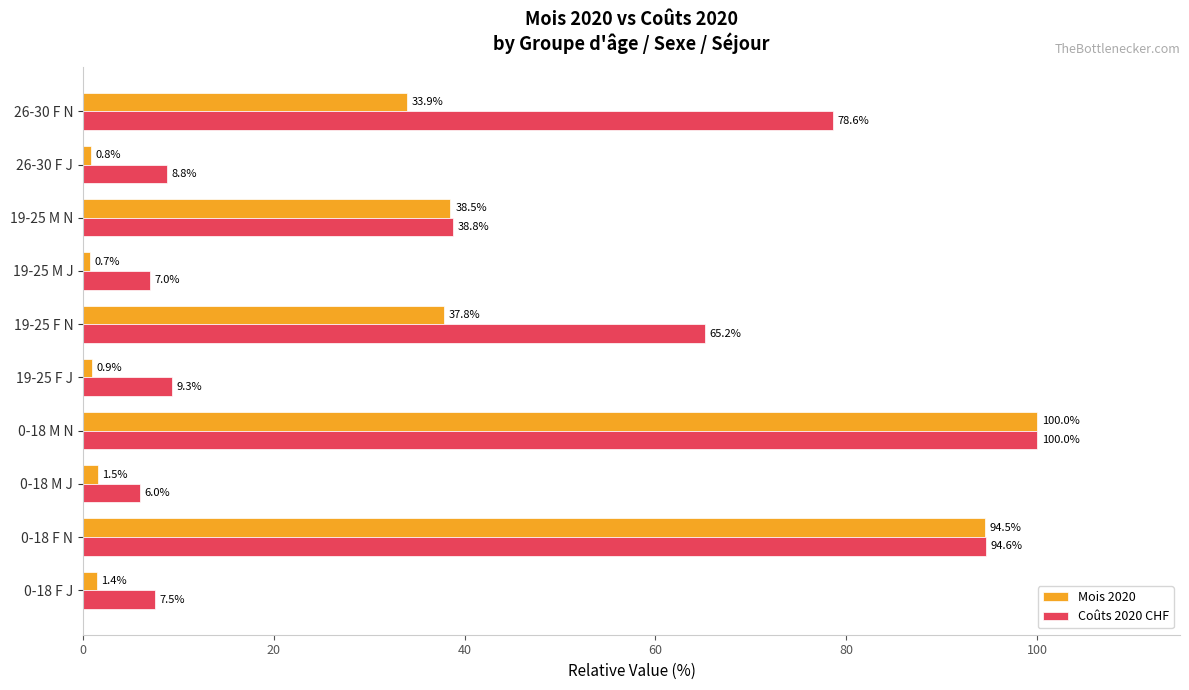

Rank the categories by Coûts 2020 CHF value from highest to lowest.

0-18 M N, 0-18 F N, 26-30 F N, 19-25 F N, 19-25 M N, 19-25 F J, 26-30 F J, 0-18 F J, 19-25 M J, 0-18 M J